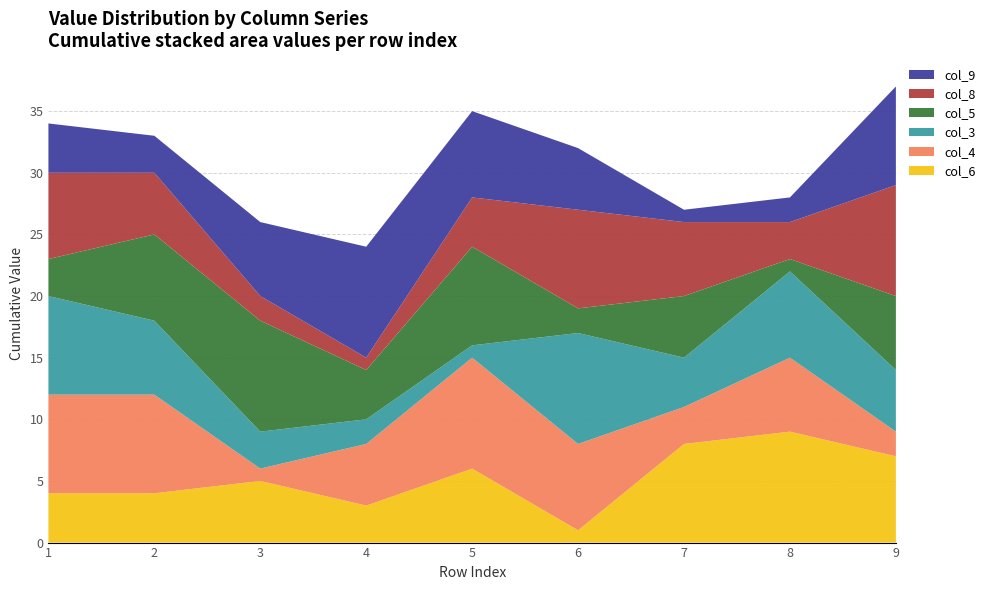

Reading right to left, what are all the values shown in this chart?

col_6: 7	9	8	1	6	3	5	4	4
col_4: 2	6	3	7	9	5	1	8	8
col_3: 5	7	4	9	1	2	3	6	8
col_5: 6	1	5	2	8	4	9	7	3
col_8: 9	3	6	8	4	1	2	5	7
col_9: 8	2	1	5	7	9	6	3	4